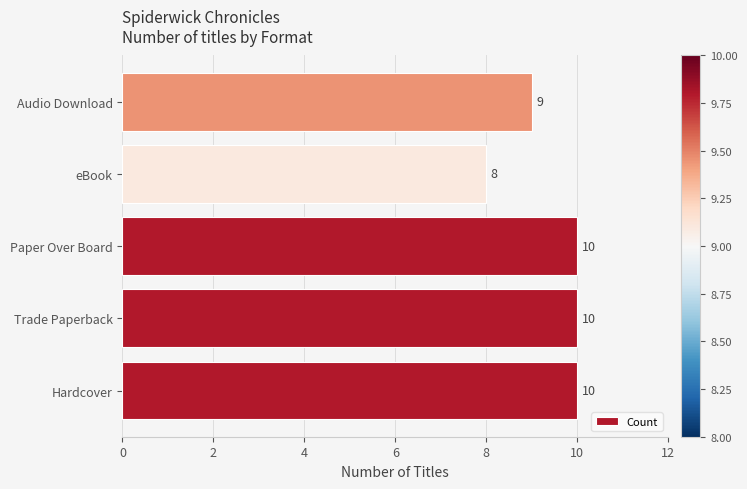

Reading bottom to top, extract all data points from this chart.

Hardcover=10	Trade Paperback=10	Paper Over Board=10	eBook=8	Audio Download=9